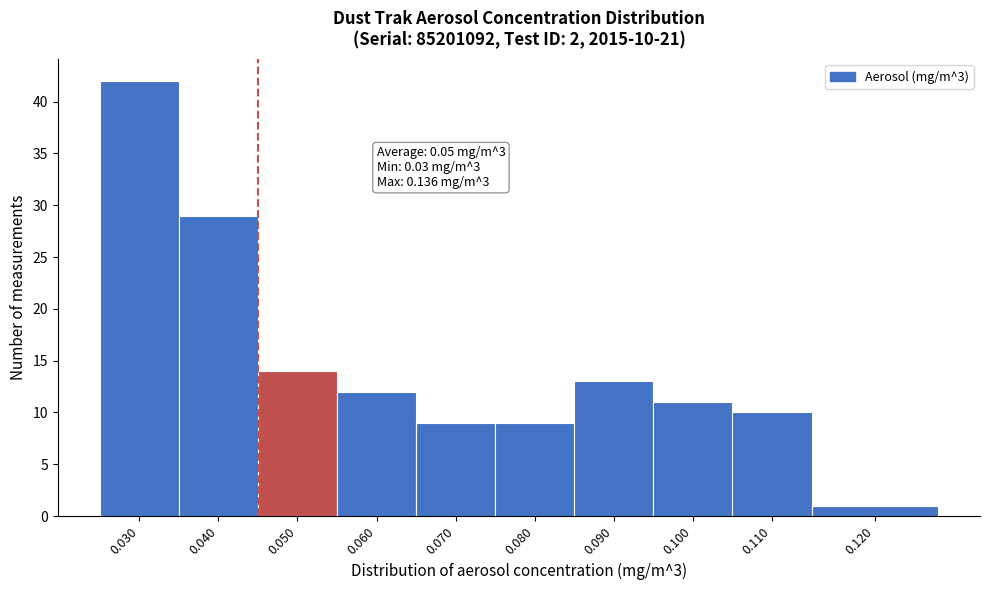

Reading left to right, what are all the values shown in this chart?

0.030=42	0.040=29	0.050=14	0.060=12	0.070=9	0.080=9	0.090=13	0.100=11	0.110=10	0.120=1